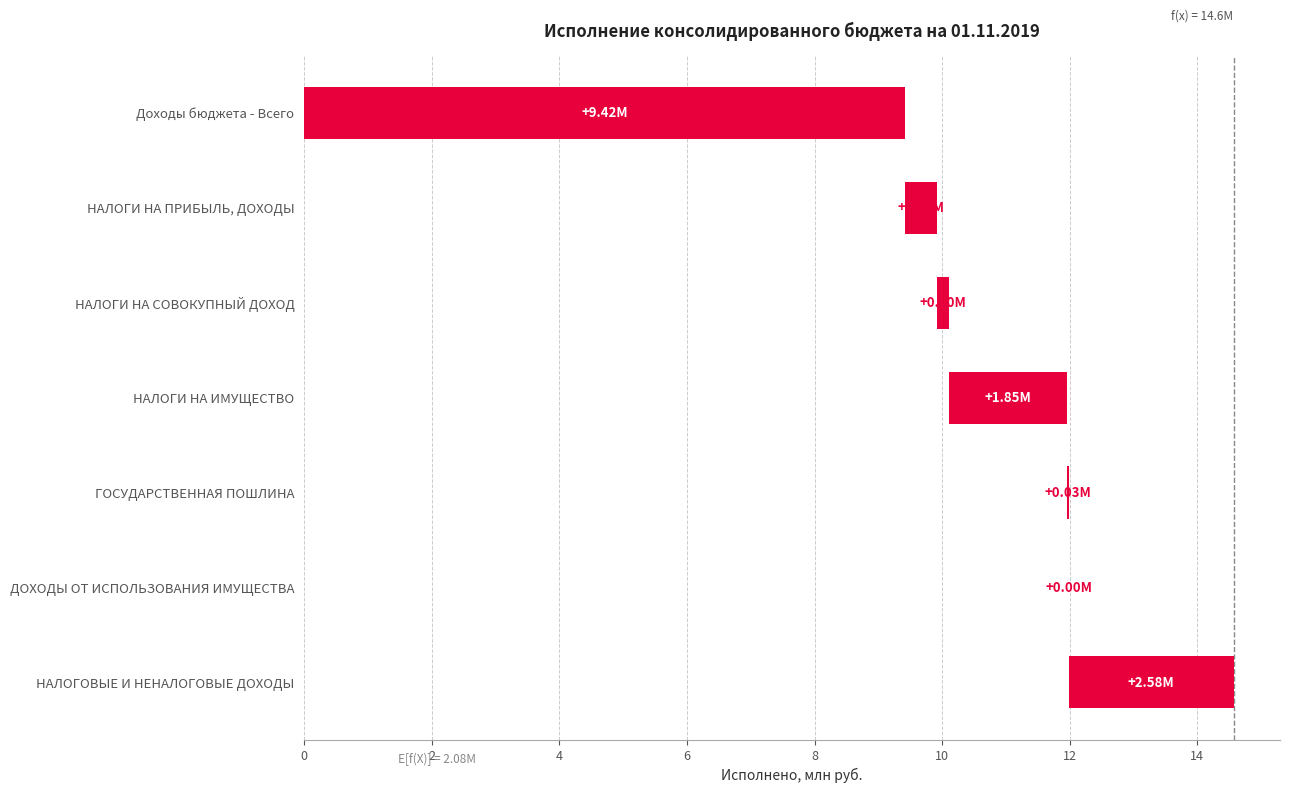

Count the number of values greater than 0.

6